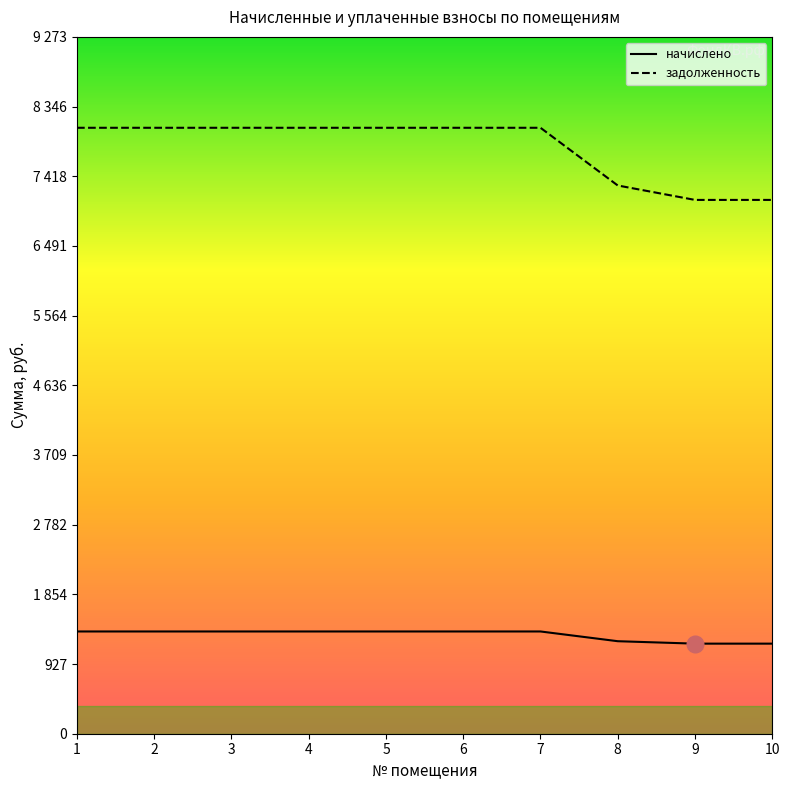

Does the chart display data point markers on the line(s)?

No